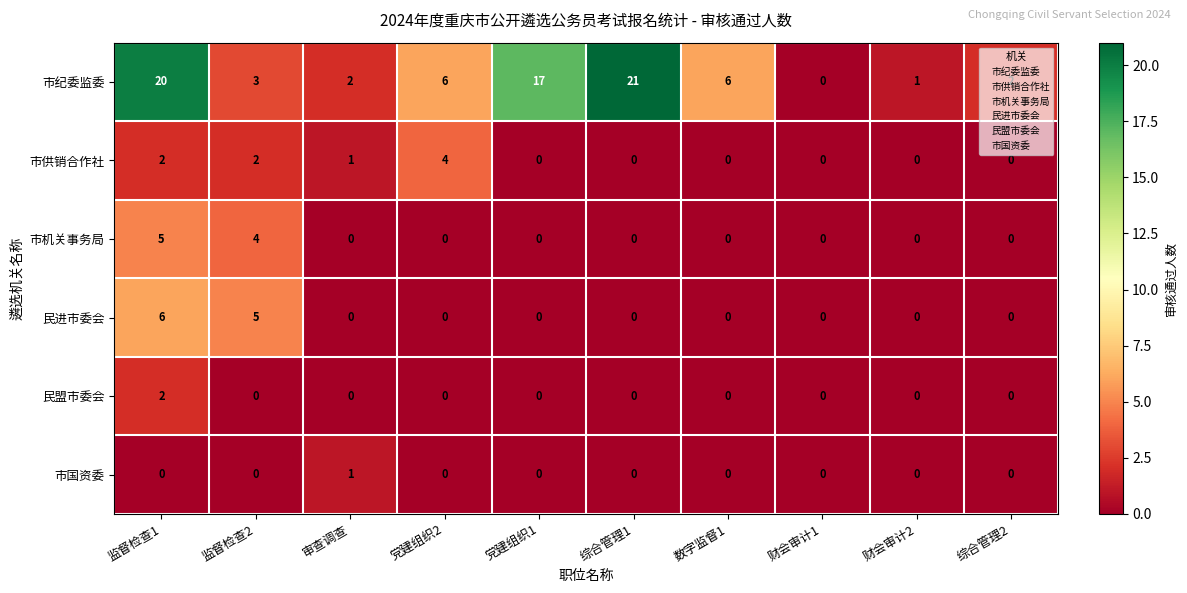

Which label corresponds to the largest value in the chart?

综合管理1